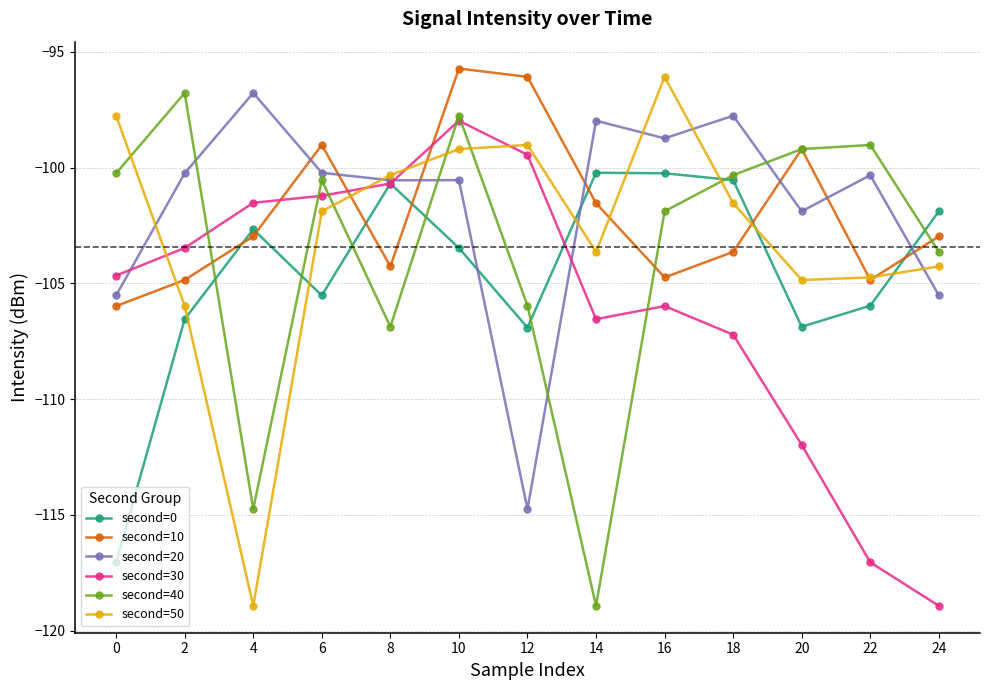

The second=30 series shows -107.2 at 18. True or false?

True